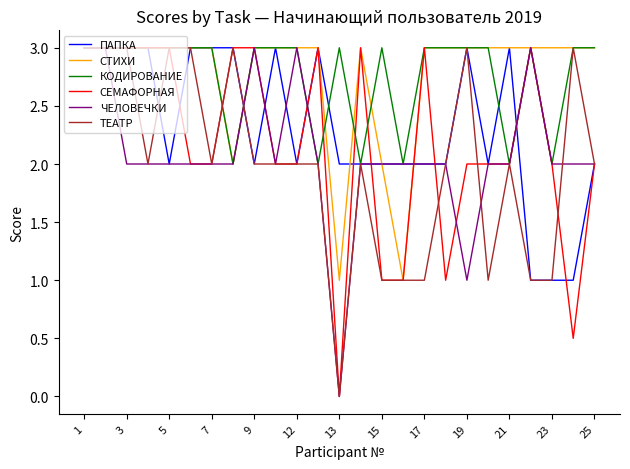

Reading right to left, transcribe all the data shown in this chart.

ПАПКА: 2.0	1.0	1.0	1.0	3.0	2.0	3.0	2.0	2.0	2.0	2.0	2.0	2.0	3.0	2.0	3.0	2.0	3.0	3.0	3.0	2.0	3.0	3.0	3.0	3.0
СТИХИ: 3.0	3.0	3.0	3.0	3.0	3.0	3.0	3.0	3.0	1.0	2.0	3.0	1.0	3.0	3.0	3.0	3.0	2.0	3.0	3.0	3.0	3.0	3.0	3.0	3.0
КОДИРОВАНИЕ: 3.0	3.0	2.0	3.0	2.0	3.0	3.0	3.0	3.0	2.0	3.0	2.0	3.0	2.0	3.0	3.0	3.0	2.0	3.0	3.0	3.0	3.0	3.0	3.0	3.0
СЕМАФОРНАЯ: 2.0	0.5	2.0	3.0	2.0	2.0	2.0	1.0	3.0	1.0	1.0	3.0	0.0	3.0	2.0	2.0	3.0	3.0	2.0	2.0	3.0	3.0	3.0	3.0	3.0
ЧЕЛОВЕЧКИ: 2.0	2.0	2.0	3.0	2.0	2.0	1.0	2.0	2.0	2.0	2.0	2.0	0.0	2.0	3.0	2.0	3.0	2.0	2.0	2.0	2.0	2.0	2.0	3.0	3.0
ТЕАТР: 2.0	3.0	1.0	1.0	2.0	1.0	3.0	2.0	1.0	1.0	1.0	2.0	0.0	2.0	2.0	2.0	2.0	3.0	2.0	3.0	3.0	2.0	3.0	3.0	3.0